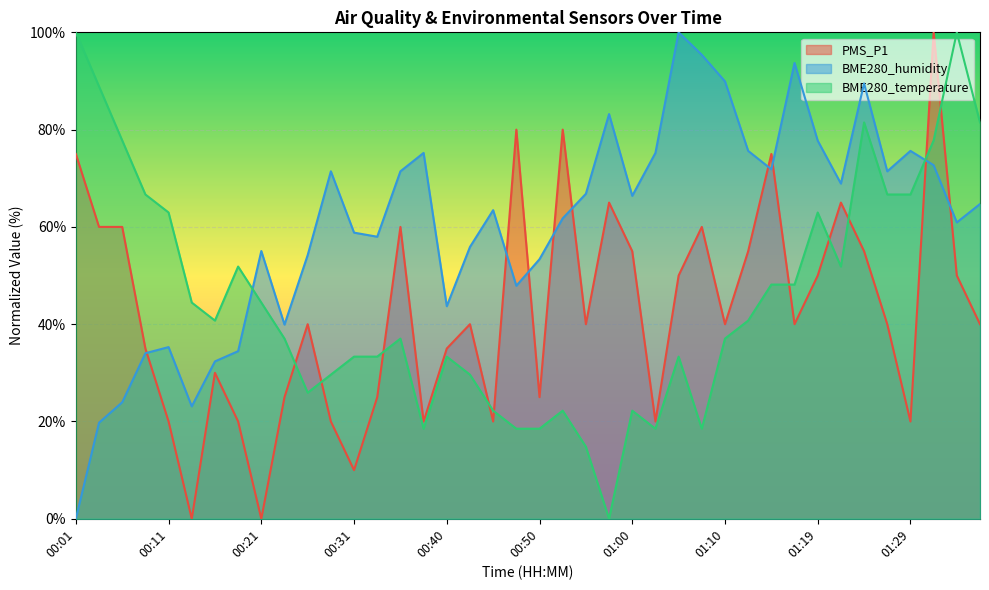

What is the highest value of the BME280_temperature series?

100.0